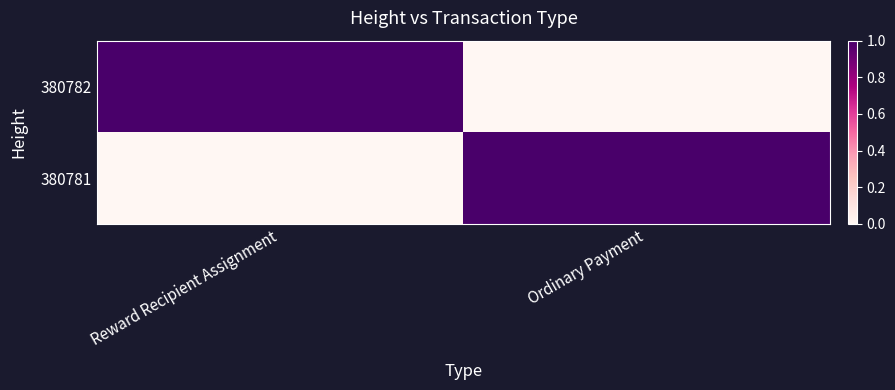

Reading left to right, extract all data points from this chart.

380782: Reward Recipient Assignment=1	Ordinary Payment=0
380781: Reward Recipient Assignment=0	Ordinary Payment=1